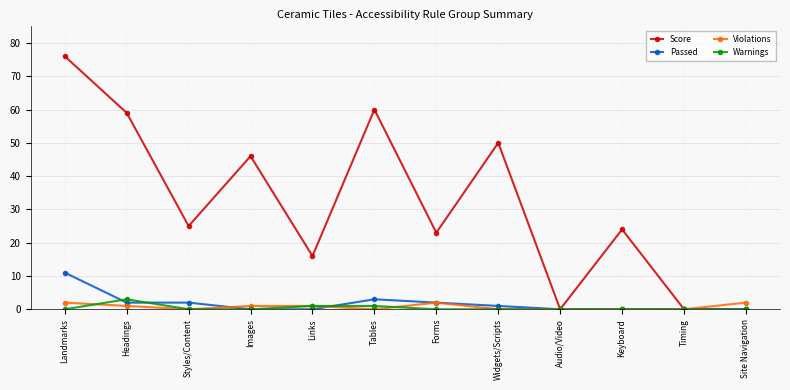

What is the difference between the second highest and minimum values in the Warnings series?

1